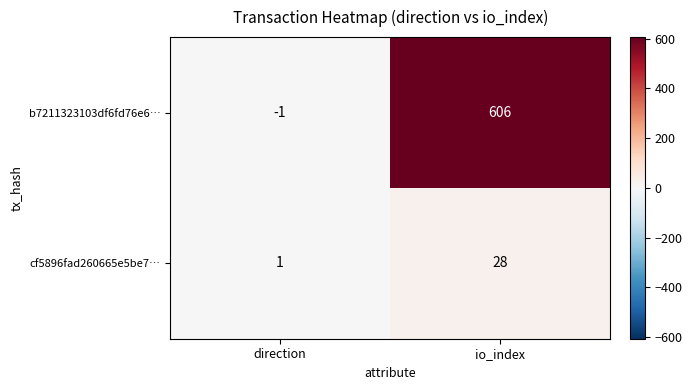

Which series has the widest spread of values?

b7211323103df6fd76e6…